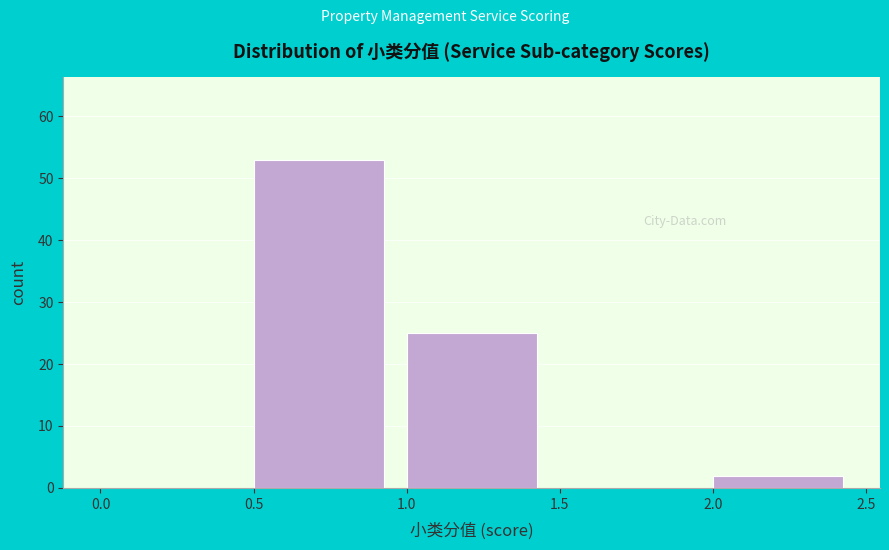

Reading left to right, list every bar in this chart as the range it spans on the x-axis followed by its height. The values are not printed on the chart, so give them approximately, as read against the axis.

0.0 to 0.5: 0
0.5 to 1.0: 53
1.0 to 1.5: 25
1.5 to 2.0: 0
2.0 to 2.5: 2